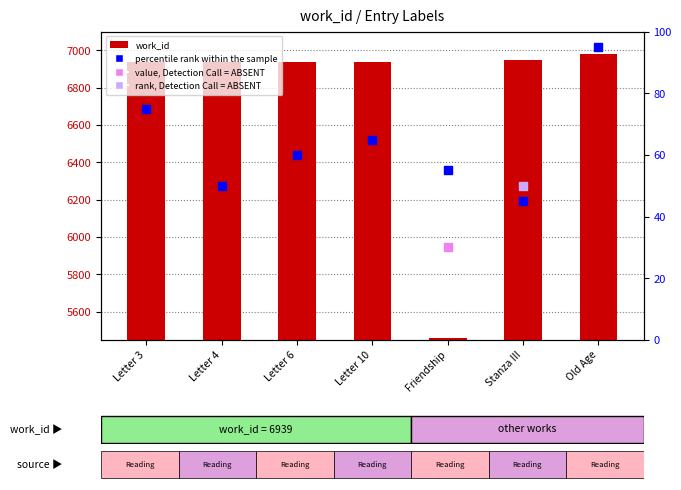

Is the value of work_id at Friendship greater than the value of percentile rank within the sample at Letter 6?

No